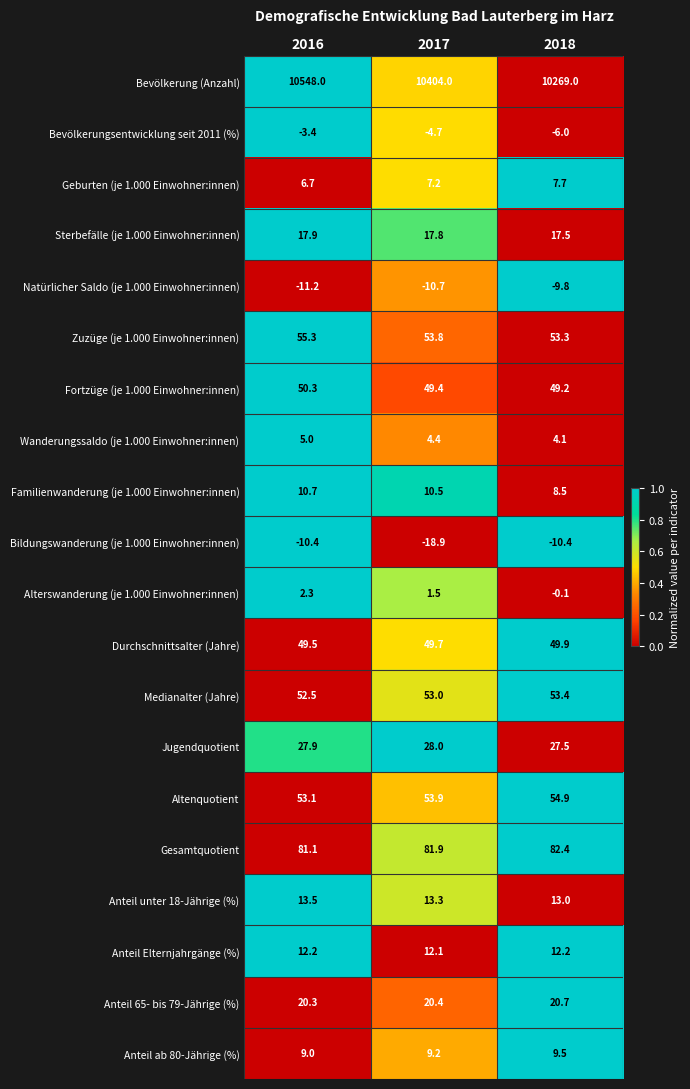

Which series has the largest total across all categories?

Bevölkerung (Anzahl)